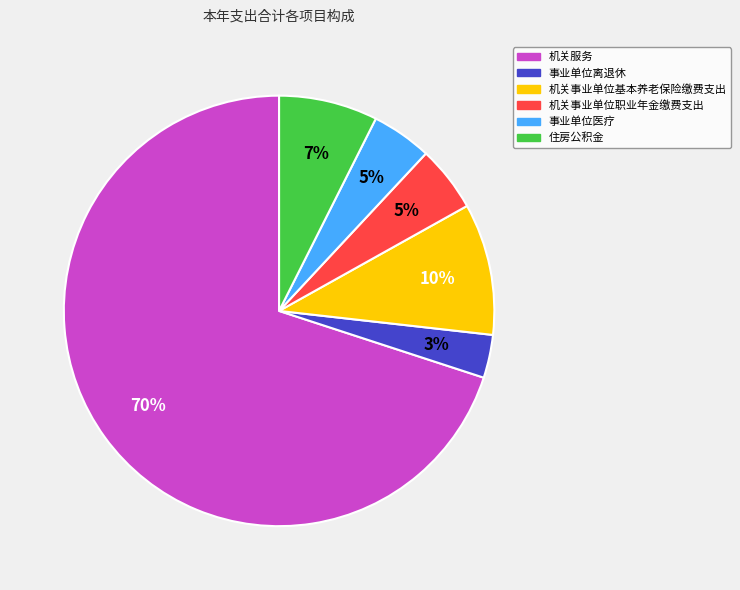

What percentage is the 事业单位离退休 slice, to the nearest percent?

3%